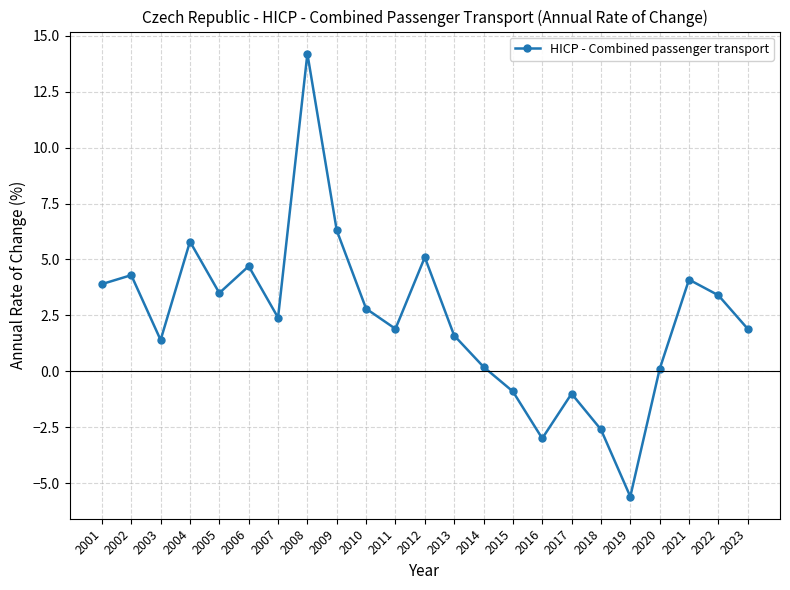

What is the difference between the second highest and minimum values?

11.9